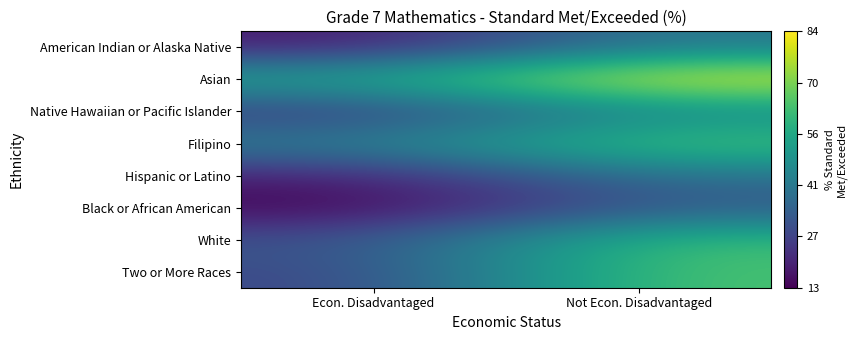

Reading right to left, what are all the values shown in this chart?

American Indian or Alaska Native: Not Econ. Disadvantaged=0.4	Econ. Disadvantaged=0.1
Asian: Not Econ. Disadvantaged=1.0	Econ. Disadvantaged=0.6
Native Hawaiian or Pacific Islander: Not Econ. Disadvantaged=0.5	Econ. Disadvantaged=0.2
Filipino: Not Econ. Disadvantaged=0.7	Econ. Disadvantaged=0.4
Hispanic or Latino: Not Econ. Disadvantaged=0.4	Econ. Disadvantaged=0.1
Black or African American: Not Econ. Disadvantaged=0.3	Econ. Disadvantaged=0.0
White: Not Econ. Disadvantaged=0.7	Econ. Disadvantaged=0.3
Two or More Races: Not Econ. Disadvantaged=0.7	Econ. Disadvantaged=0.2